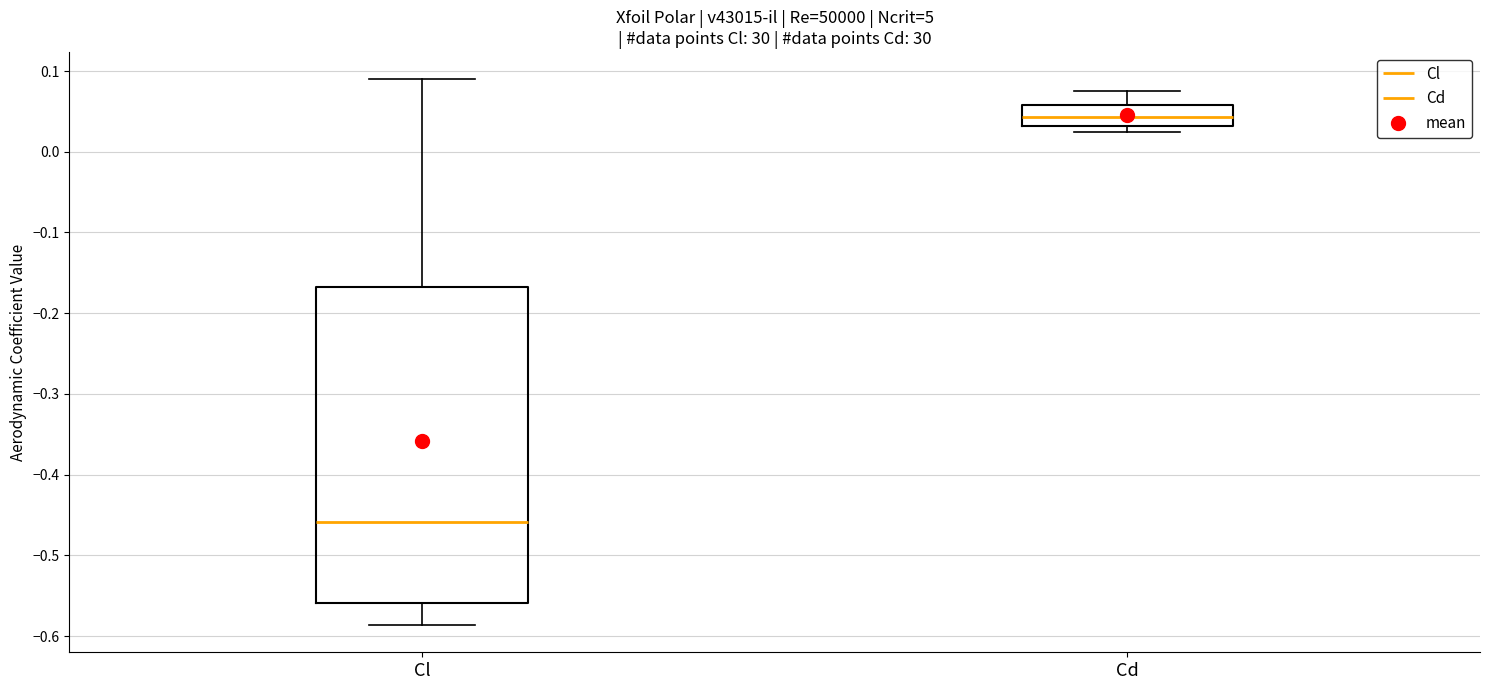

Where is the upper edge of the box for Cl on the y-axis? The values are not printed on the chart, so give them approximately, as read against the axis.

-0.17